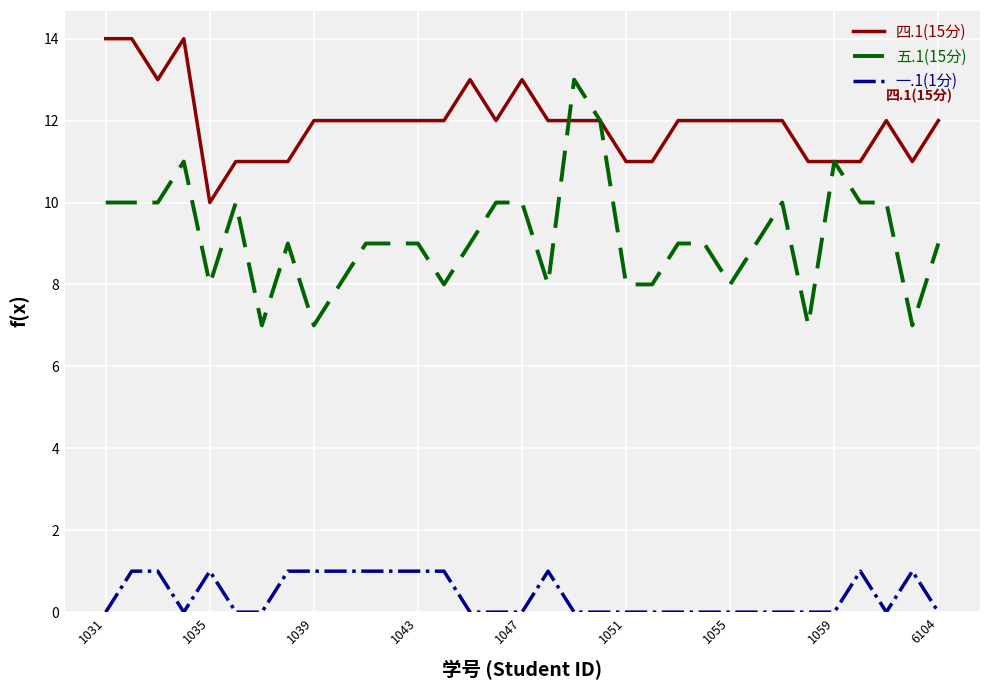

True or false: 一.1(1分) and 五.1(15分) intersect in this chart.

False